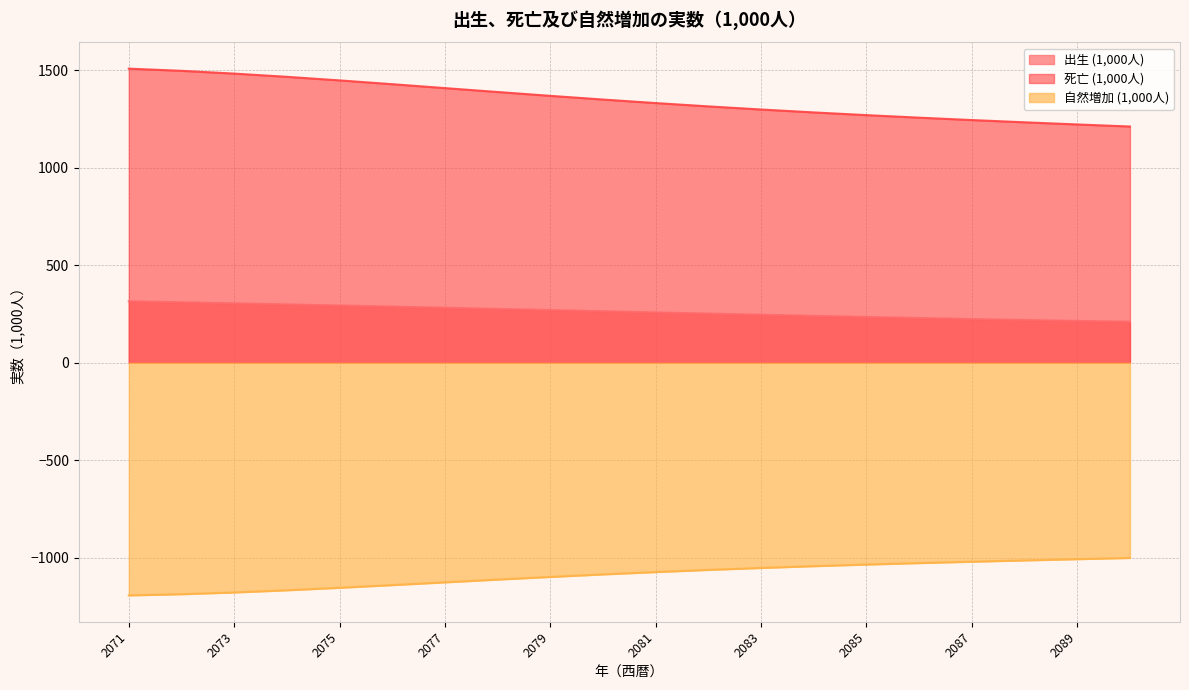

The 自然増加 (1,000人) series shows -1001.4 at 2090. True or false?

True